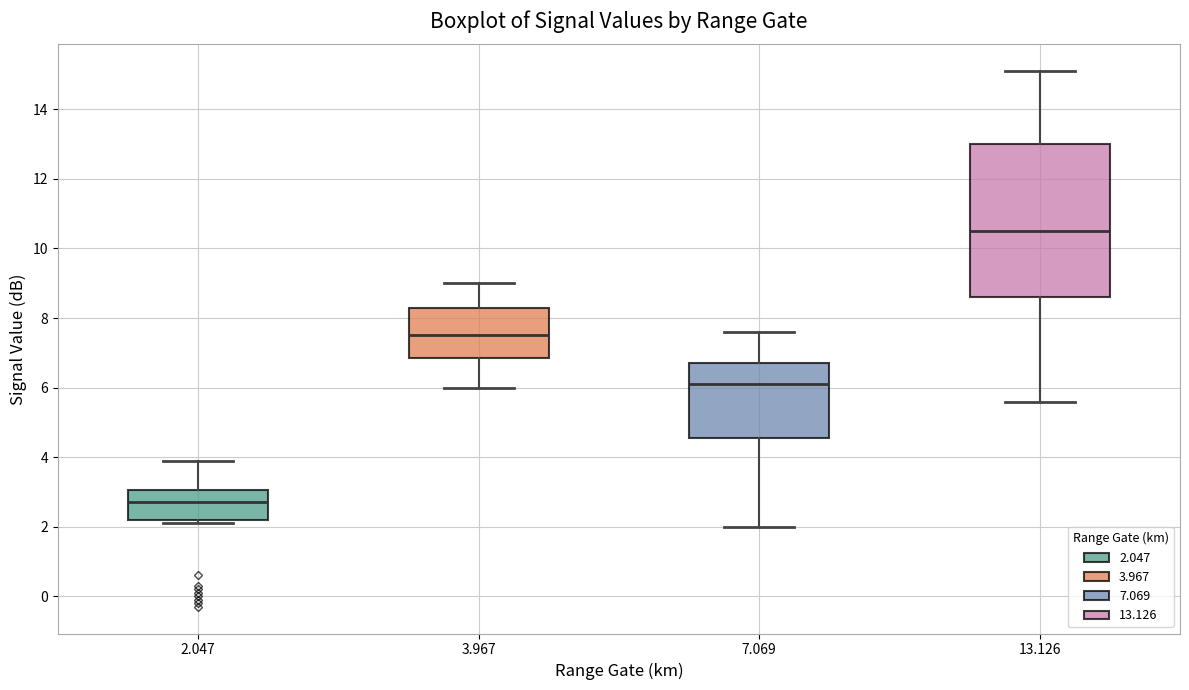

Reading left to right, transcribe this box plot: for each box, give where its median line is, the range the box spans, and where its two whiskers end, as read against the y-axis. The values are not printed on the chart, so give them approximately, as read against the axis.

2.047: median 2.8, box 2.2 to 3.0, whiskers 2.2 (just below the box's lower edge) to 4.0
3.967: median 7.6, box 6.8 to 8.4, whiskers 6.0 to 9.0
7.069: median 6.2, box 4.6 to 6.8, whiskers 2.0 to 7.6
13.126: median 10.6, box 8.6 to 13.0, whiskers 5.6 to 15.2